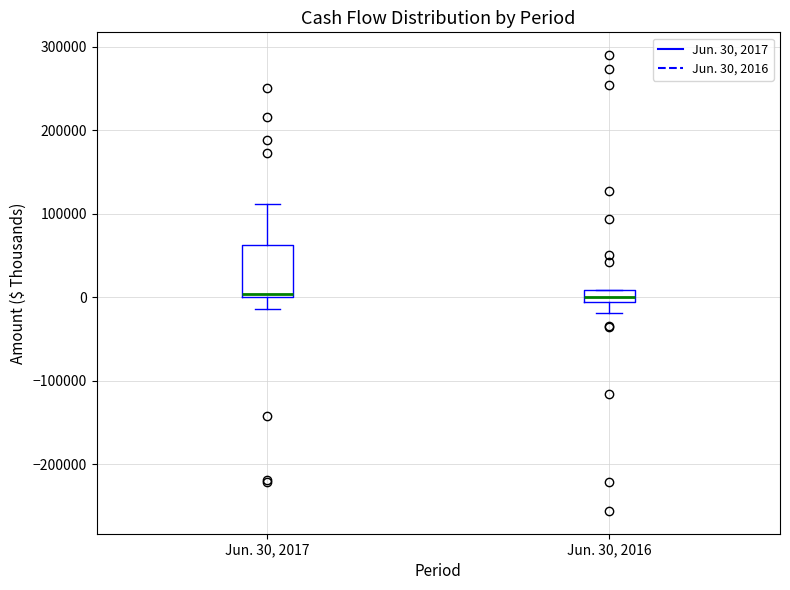

Where does the lower whisker of the box for Jun. 30, 2017 end on the y-axis? The values are not printed on the chart, so give them approximately, as read against the axis.

-10000